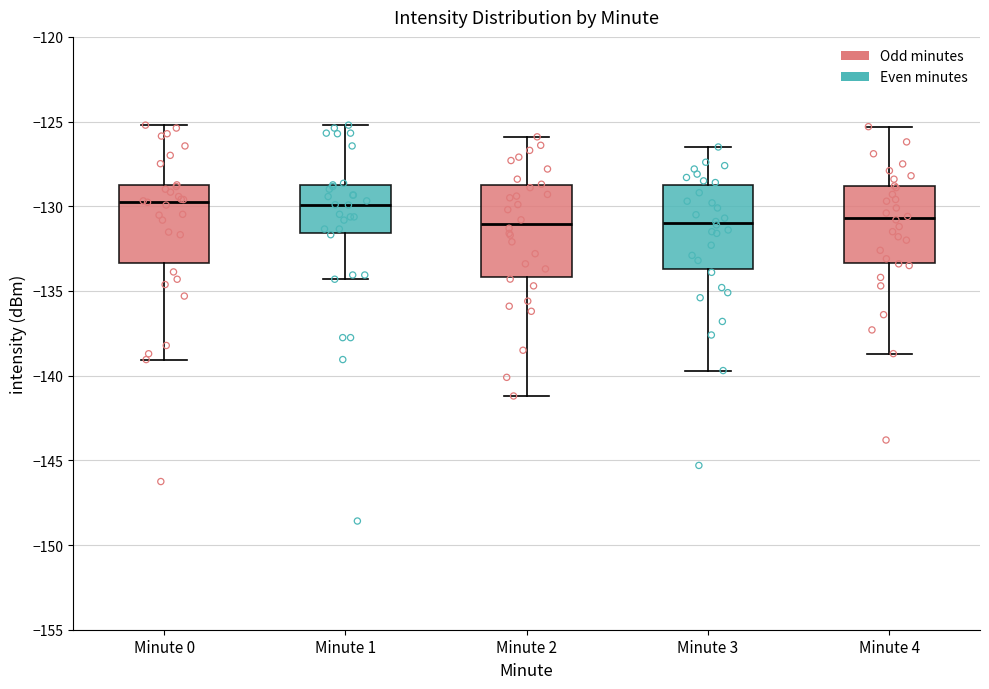

Where does the upper whisker of the box for Minute 3 end on the y-axis? The values are not printed on the chart, so give them approximately, as read against the axis.

-126.5